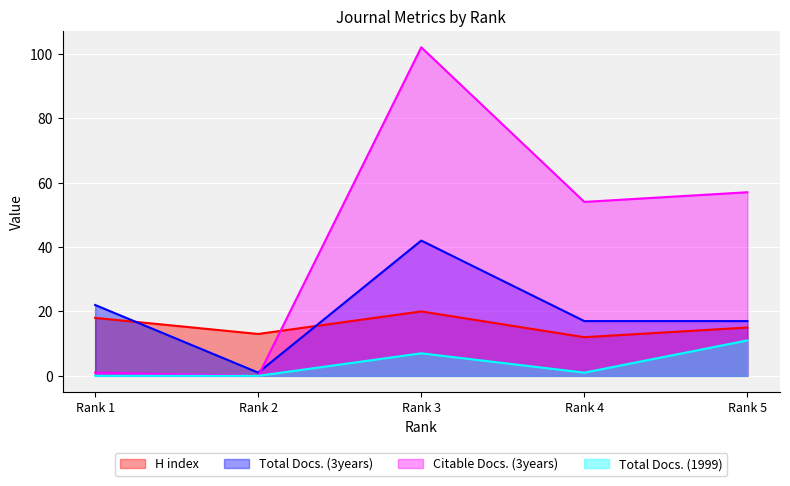

True or false: Citable Docs. (3years) and Total Docs. (1999) intersect in this chart.

False